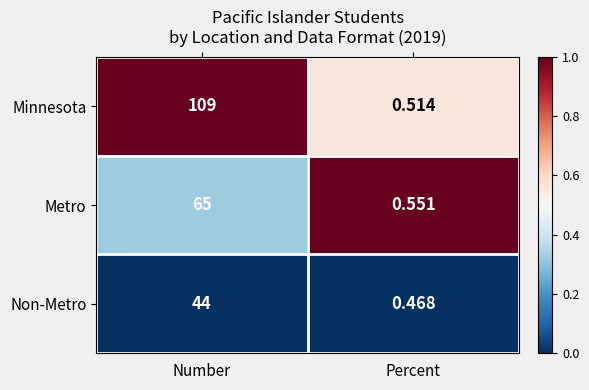

Which category has the highest value across all series?

Number